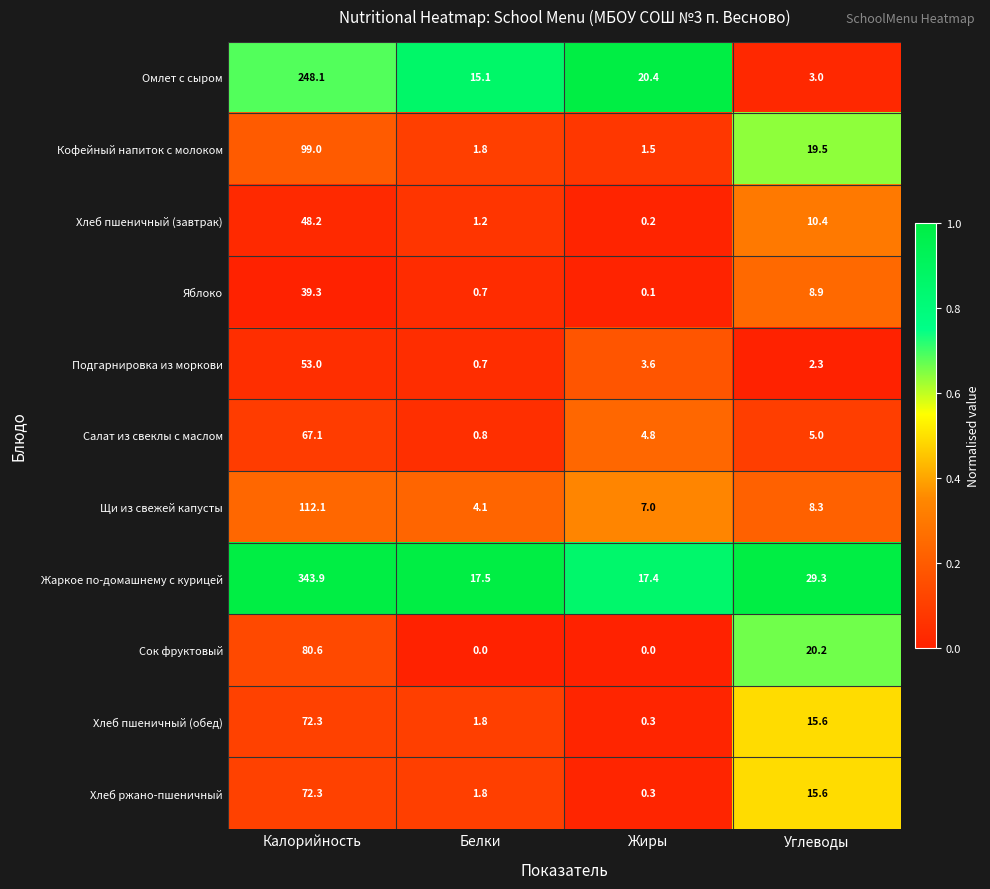

What is the greatest value displayed?

343.9